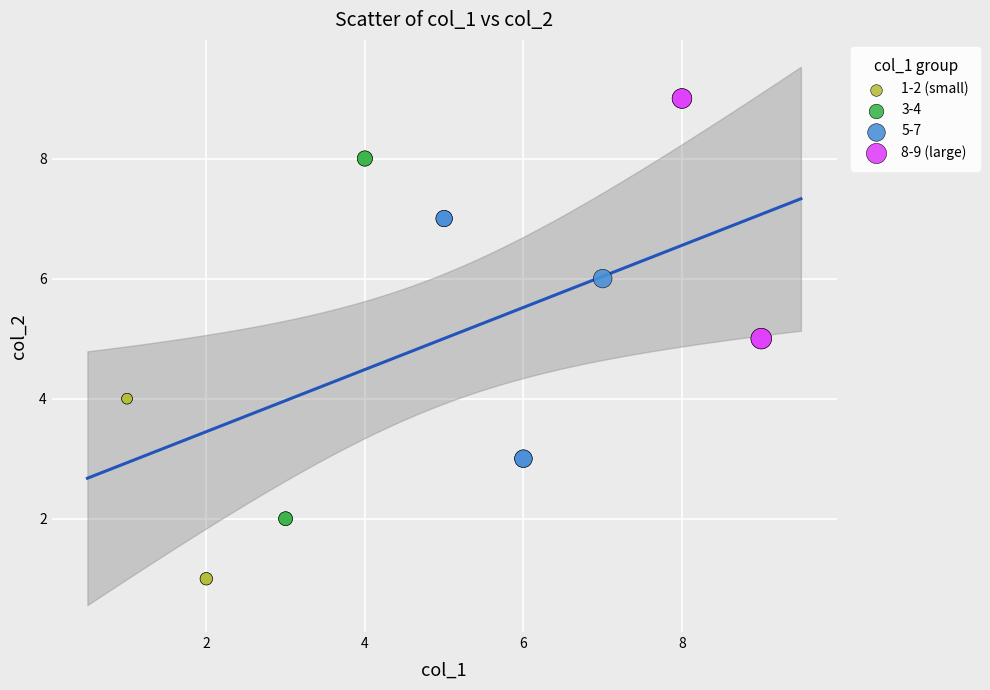

Which series contains the highest Y value?

8-9 (large)